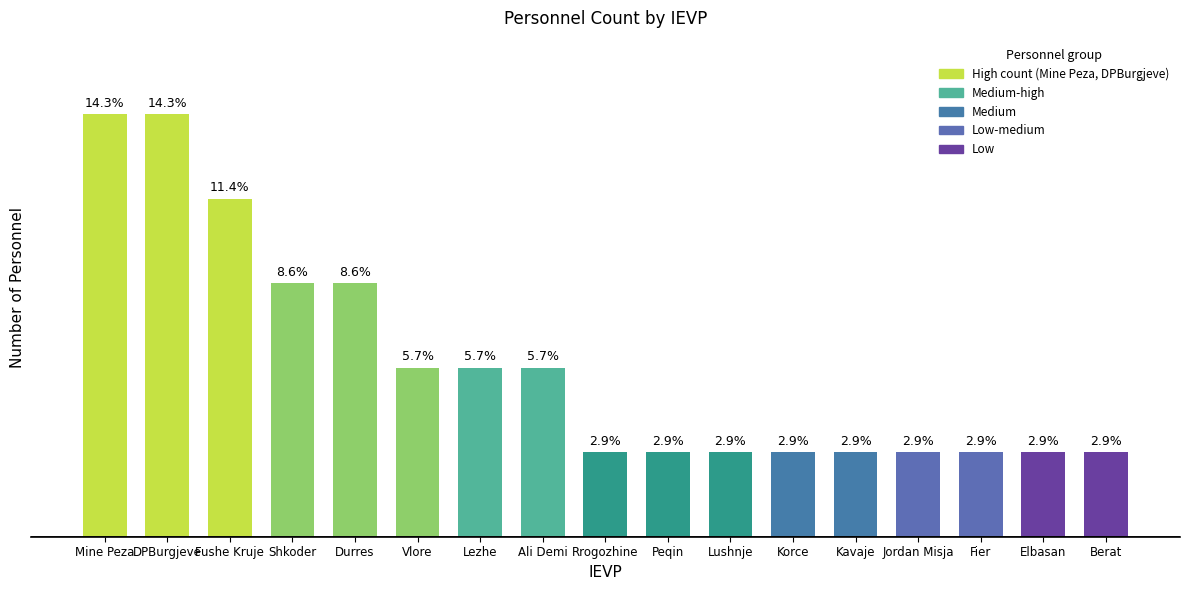

Does the chart contain any negative values?

No